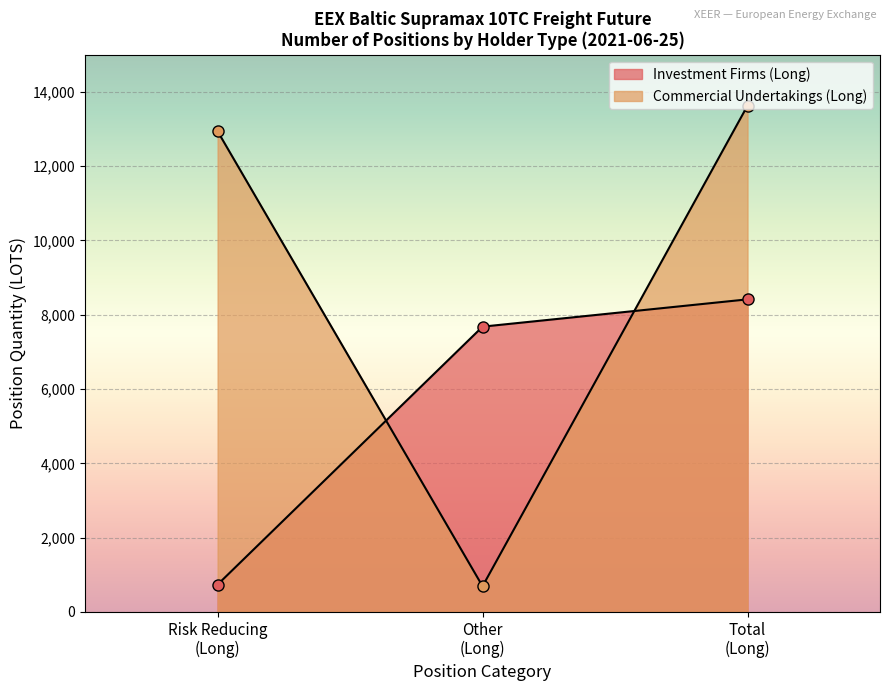

How many values in the Commercial Undertakings (Long) series are below 12939?

1